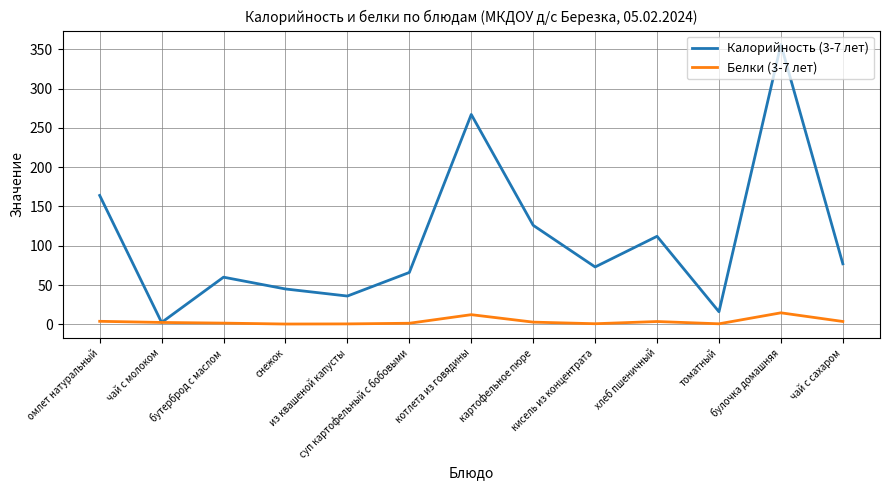

Rank the series at булочка домашняя from lowest to highest value.

Белки (3-7 лет), Калорийность (3-7 лет)